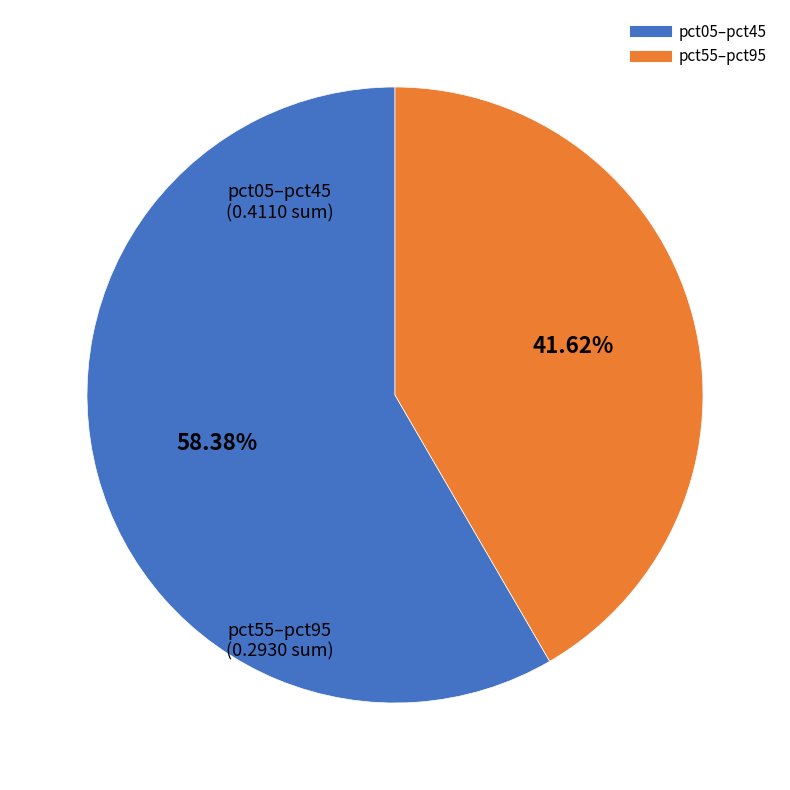

Does any single category account for the majority?

Yes